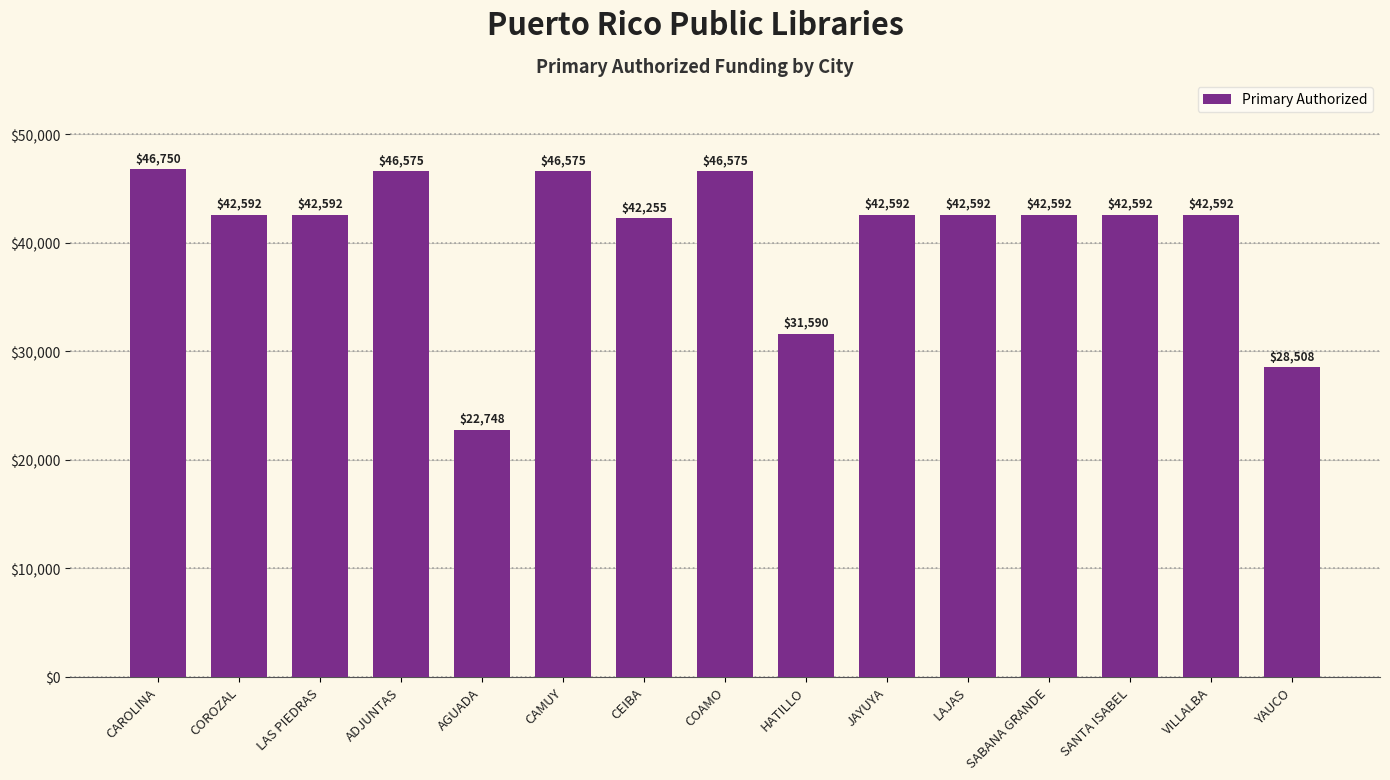

What is the minimum value shown in the chart?

22747.5